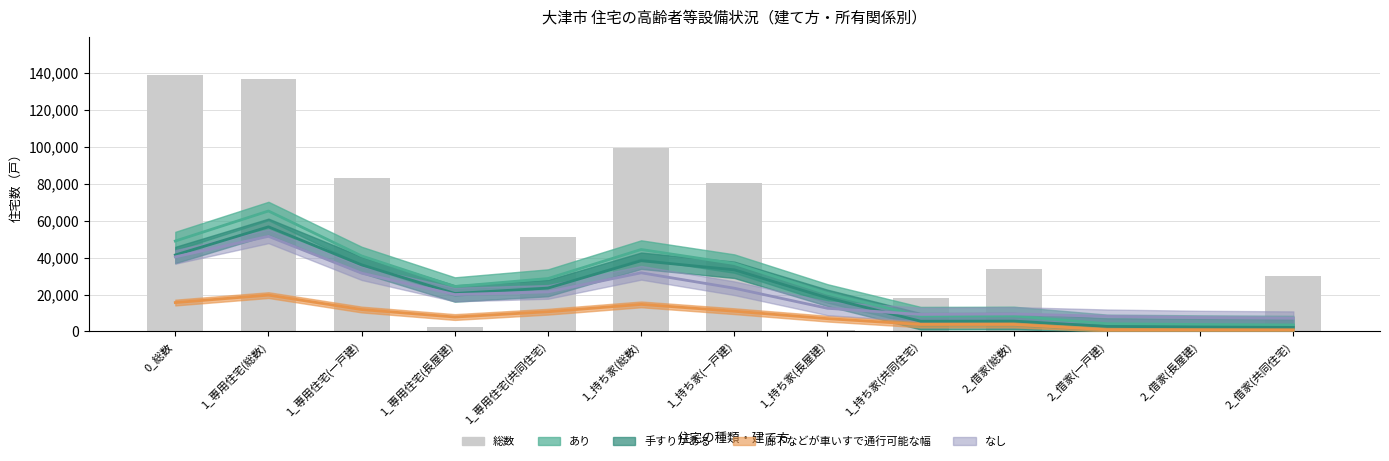

At which label is the value closest to 69770?

1_持ち家(一戸建)